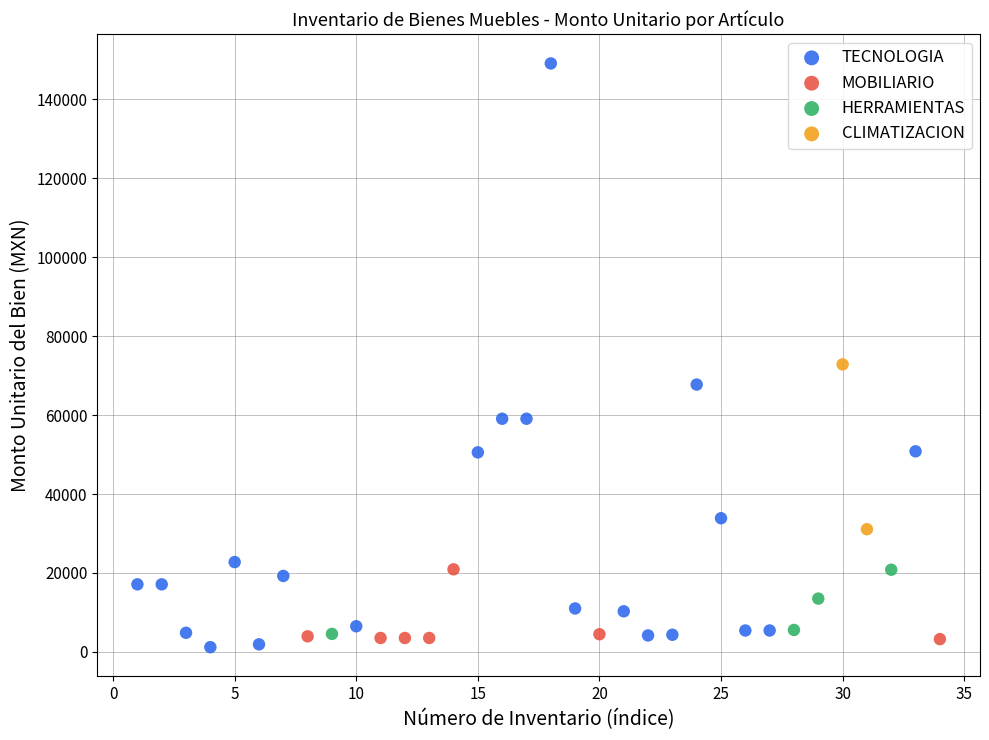

What are all the series names shown in the legend?

TECNOLOGIA, MOBILIARIO, HERRAMIENTAS, CLIMATIZACION